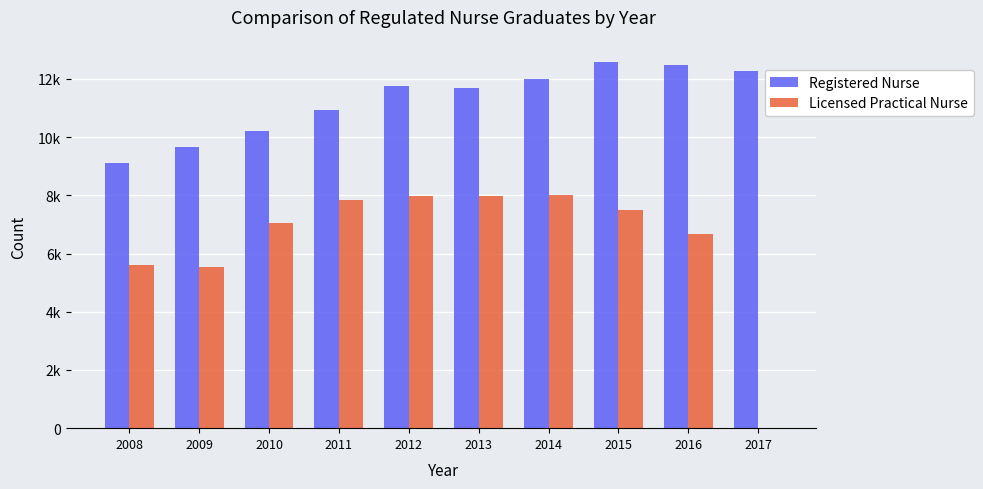

At which label does Licensed Practical Nurse reach its minimum?

2017